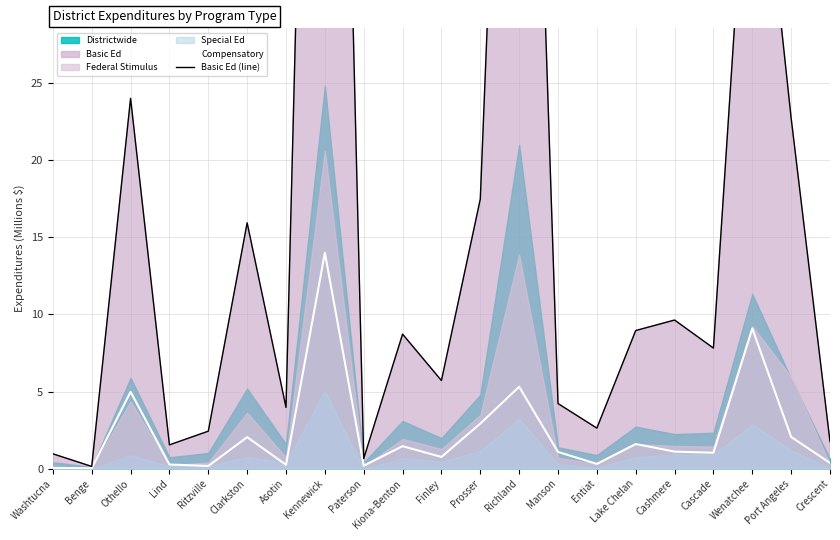

At how many categories does at least one series exceed 61?

2